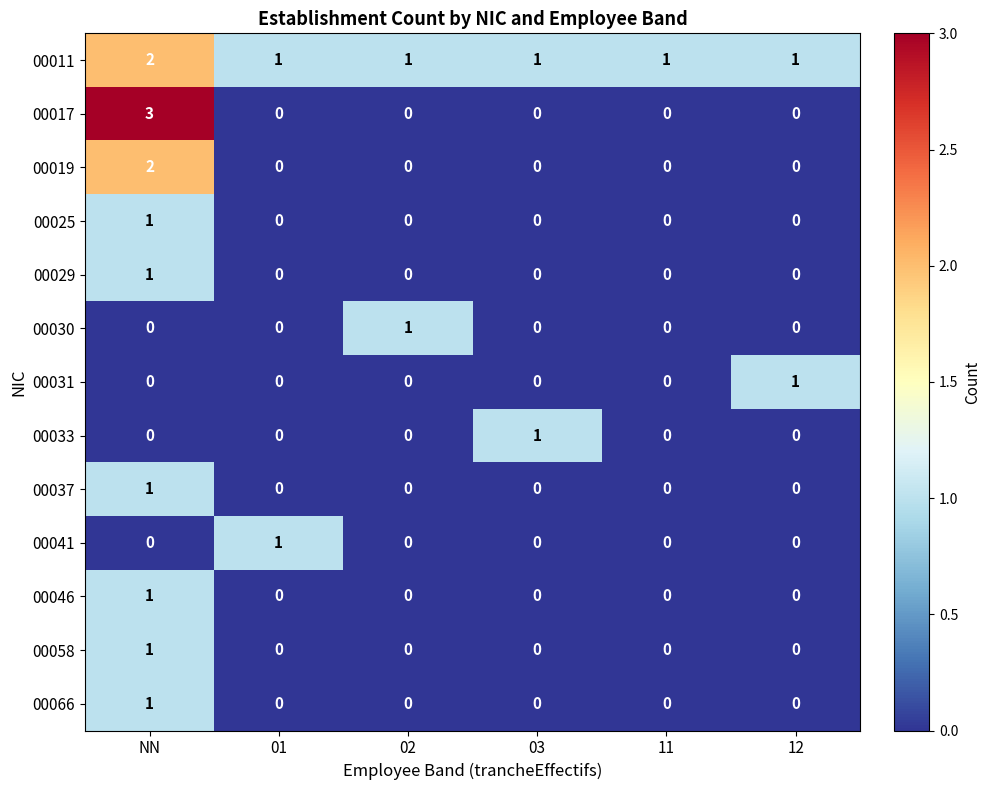

At which category is the sum across all series the highest?

NN